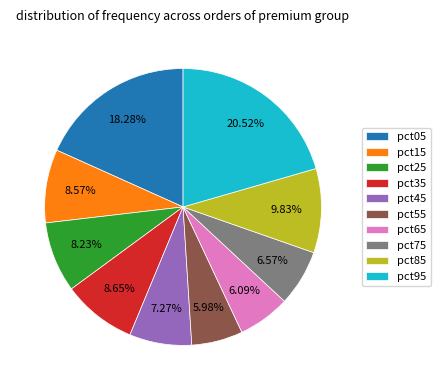

Which slice is the largest?

pct95